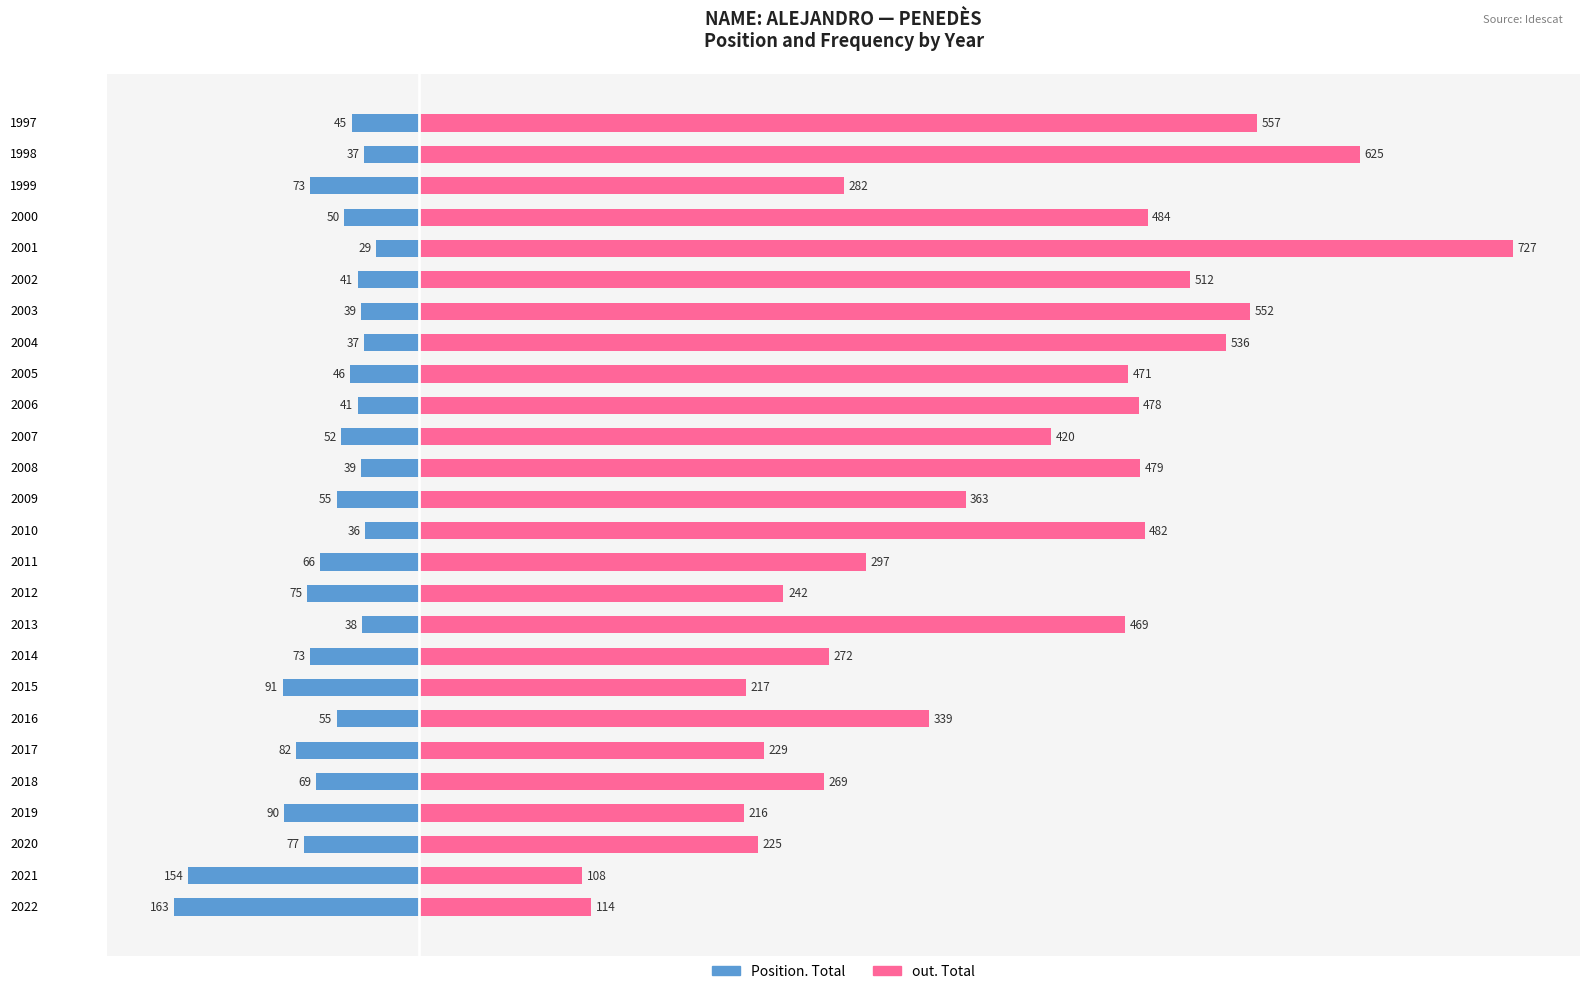

How many distinct data groups are displayed?

2